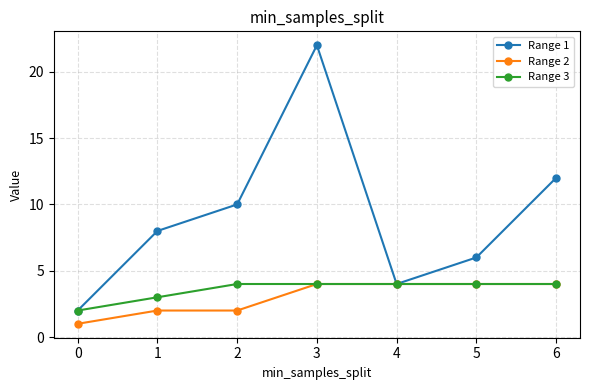

Where is the first local maximum for Range 1?

3